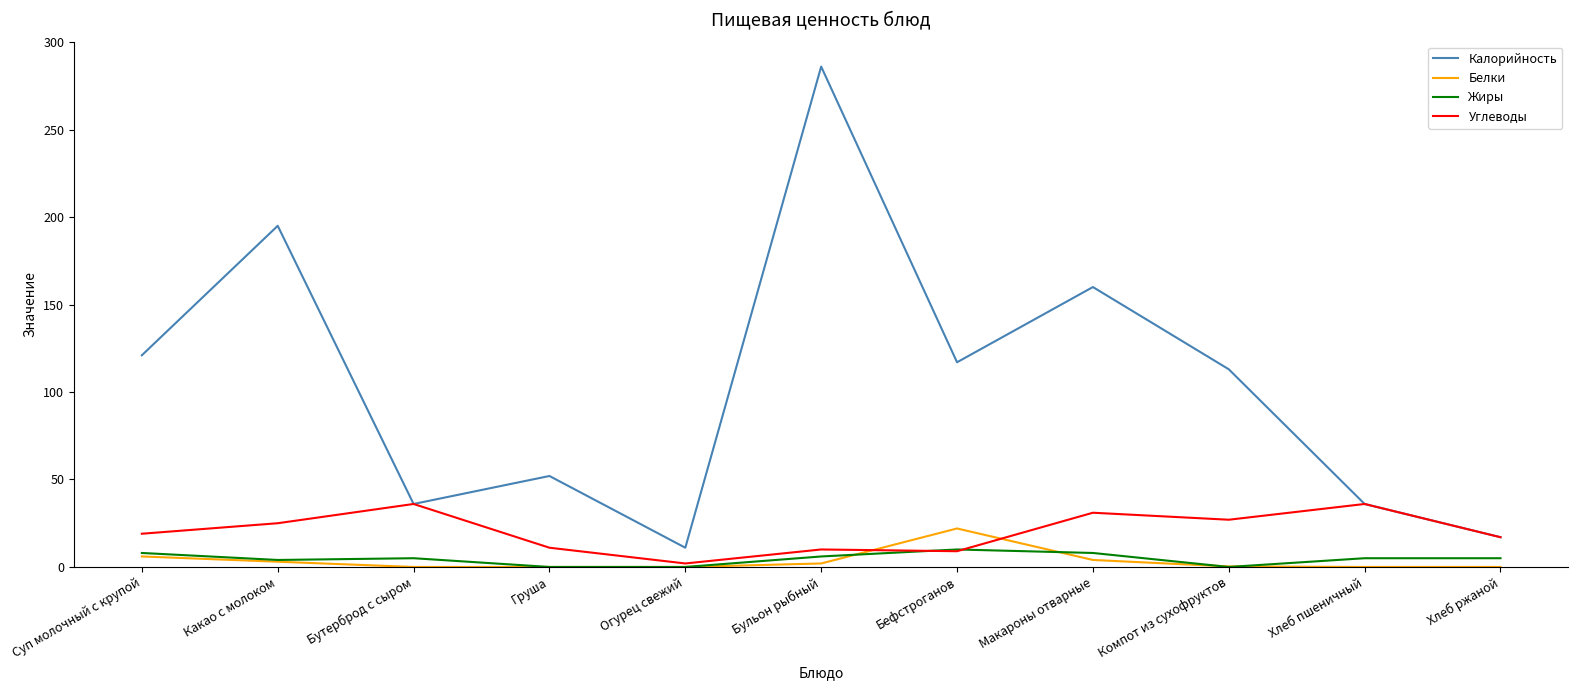

Which series has the widest spread of values?

Калорийность